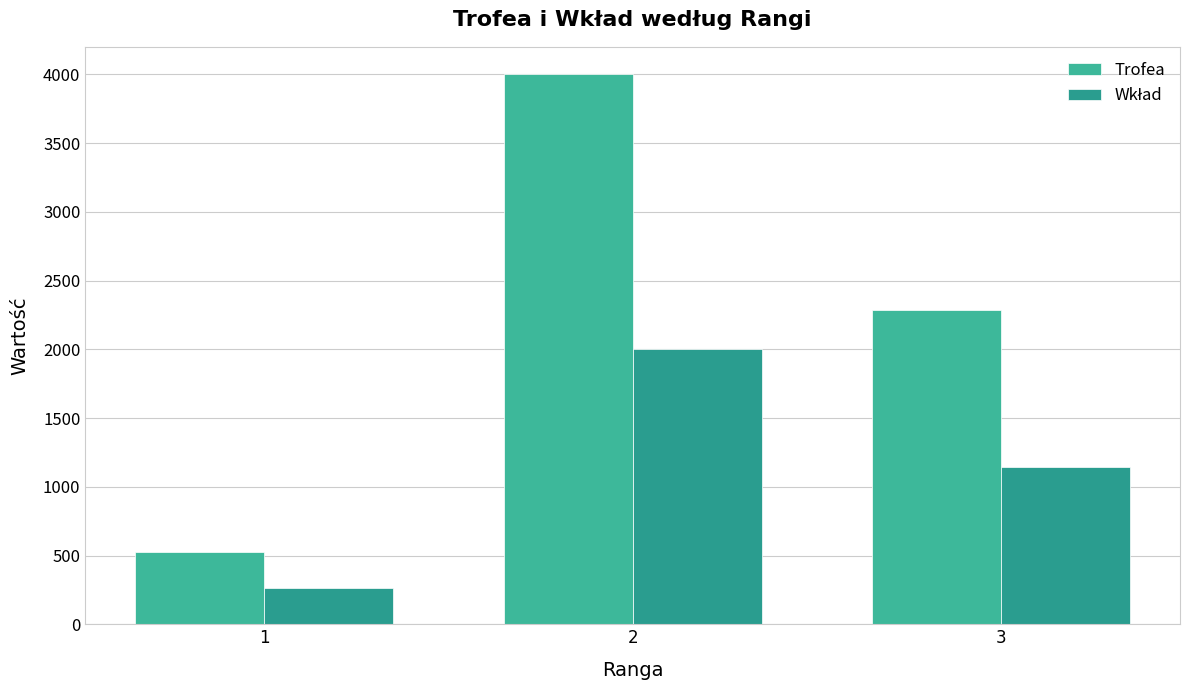

What is the smallest value displayed?

264